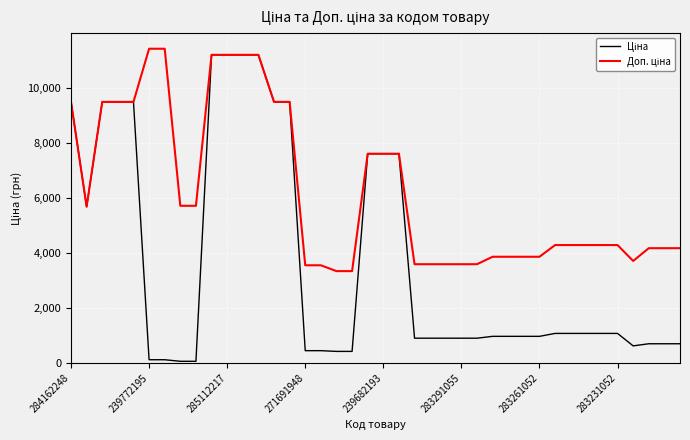

Count the number of categories in the chart.

40